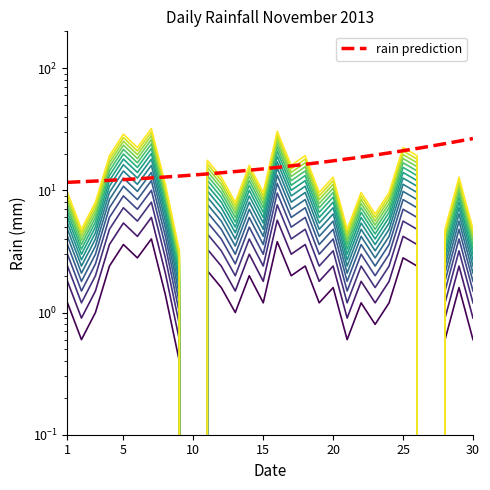

What is the difference between the maximum and minimum values?

18.0